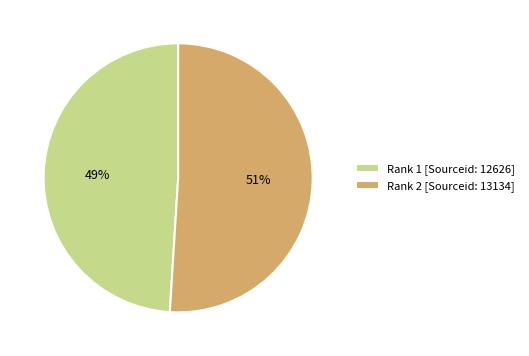

Is the sum of Rank 1 [Sourceid: 12626] and Rank 2 [Sourceid: 13134] greater than half?

Yes